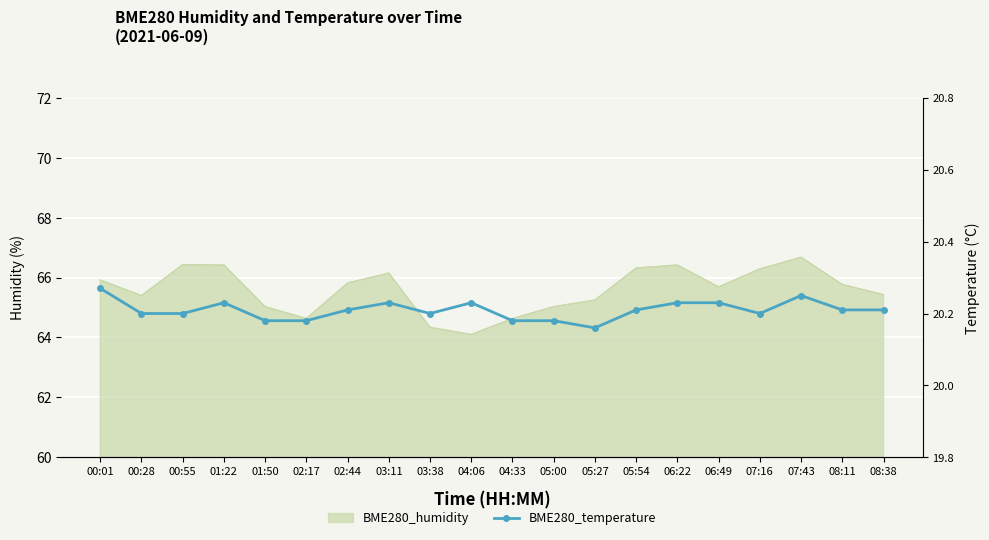

Where is the data nearest to the value 20?

05:27